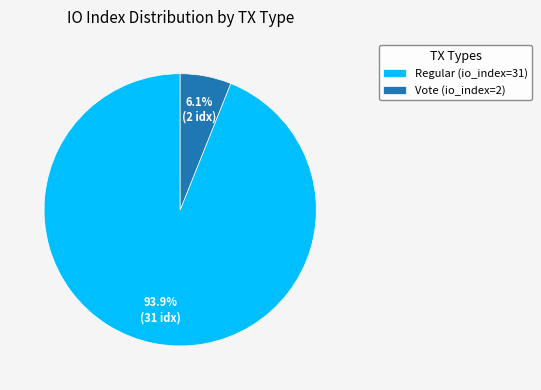

Is there any slice that represents more than half of the pie?

Yes